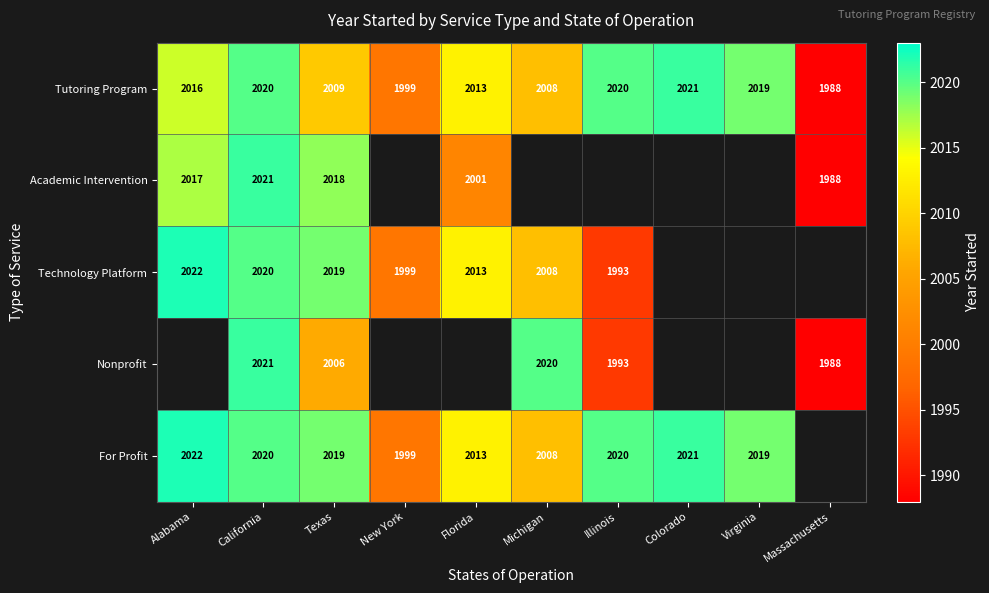

What is the sum of the Tutoring Program values at New York and Illinois?

4019